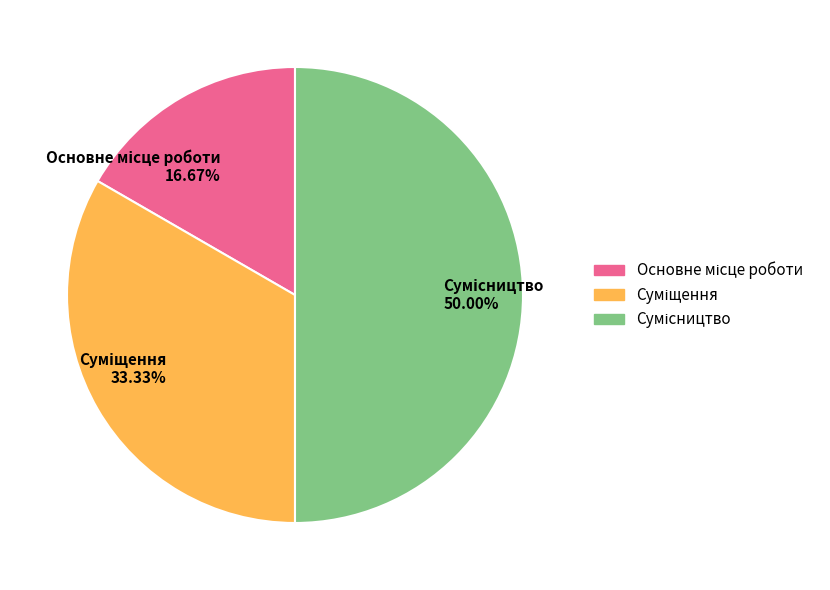

Is Суміщення the majority of the pie?

No